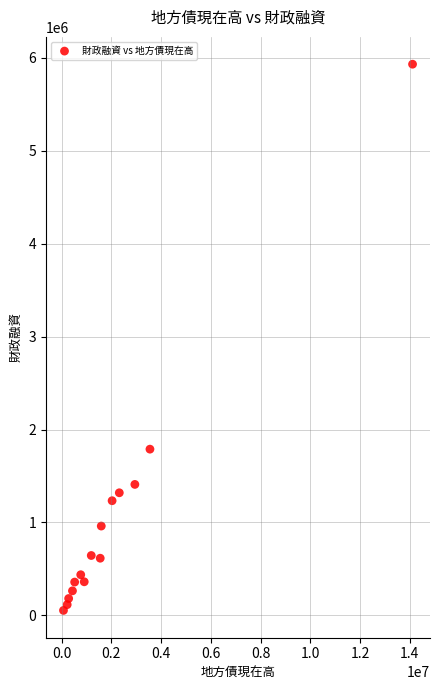

What Y value in the scatter plot is closest to 2993308?

1789219